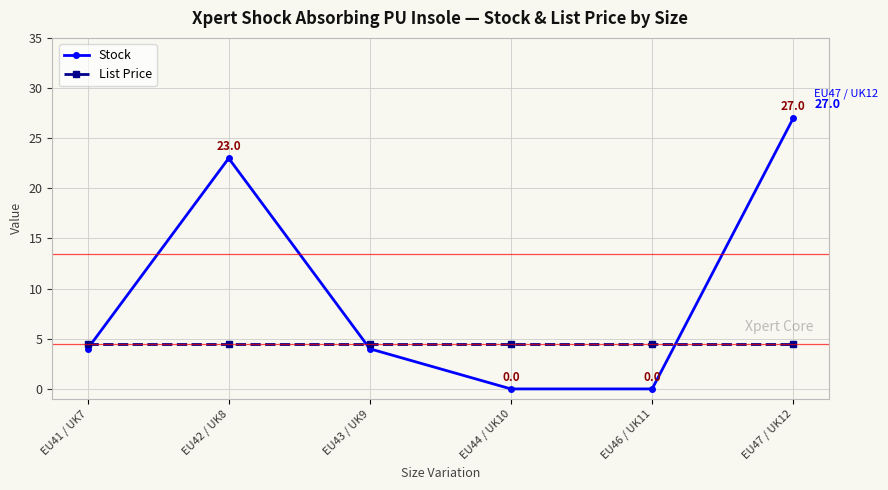

What is the average value of the List Price series?

4.5